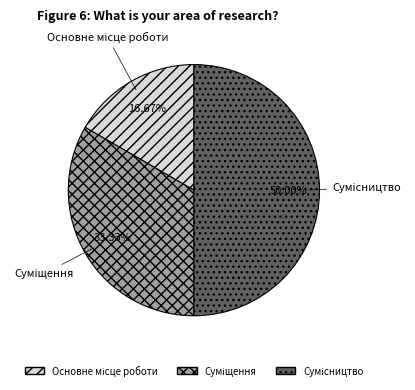

To the nearest percent, what is the average slice percentage?

33%